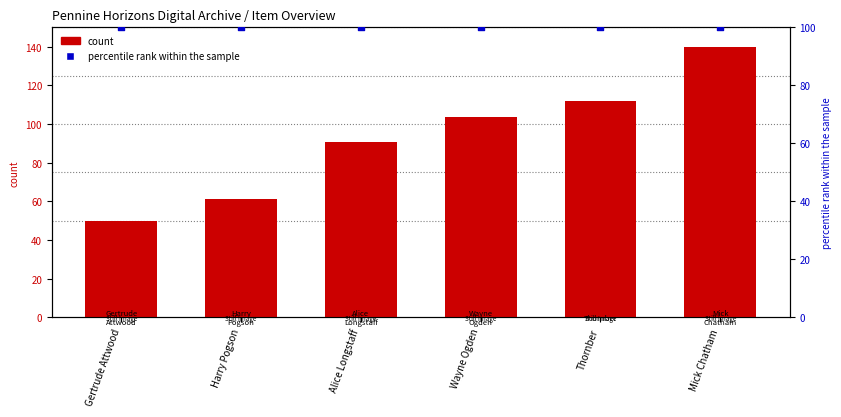

At which category is the sum across all series the highest?

Mick Chatham